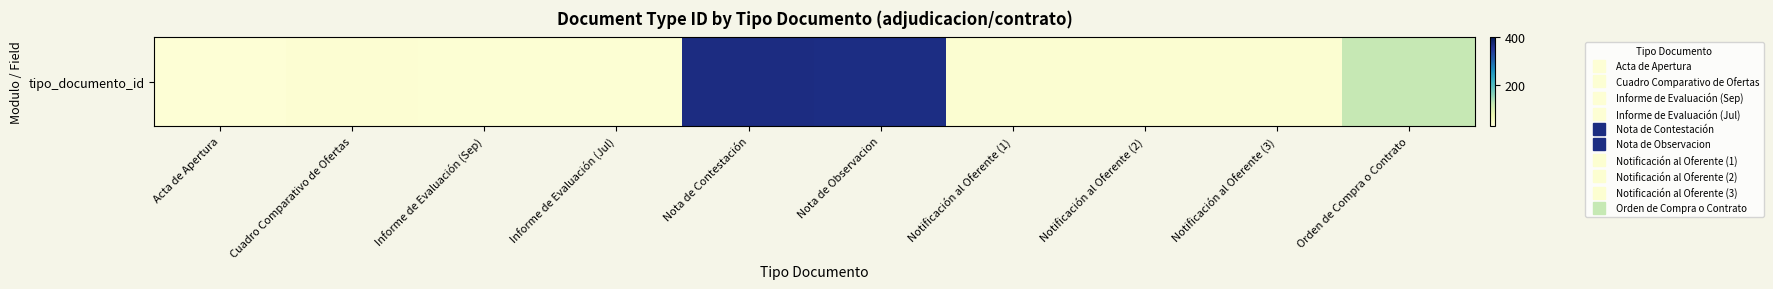

What is the smallest value displayed?

35